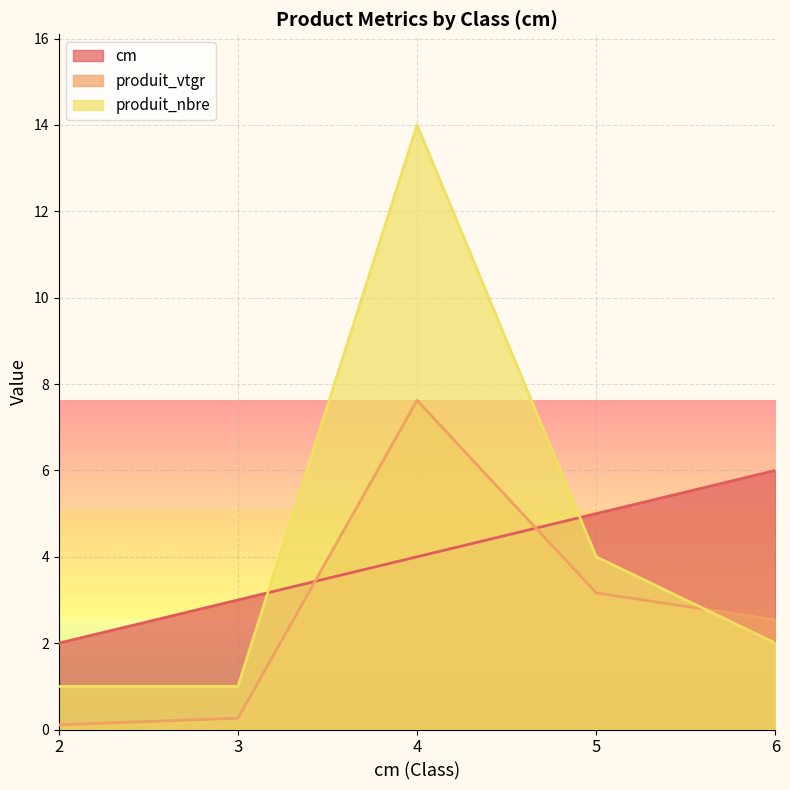

The value of cm at 3 is 0.9. True or false?

False